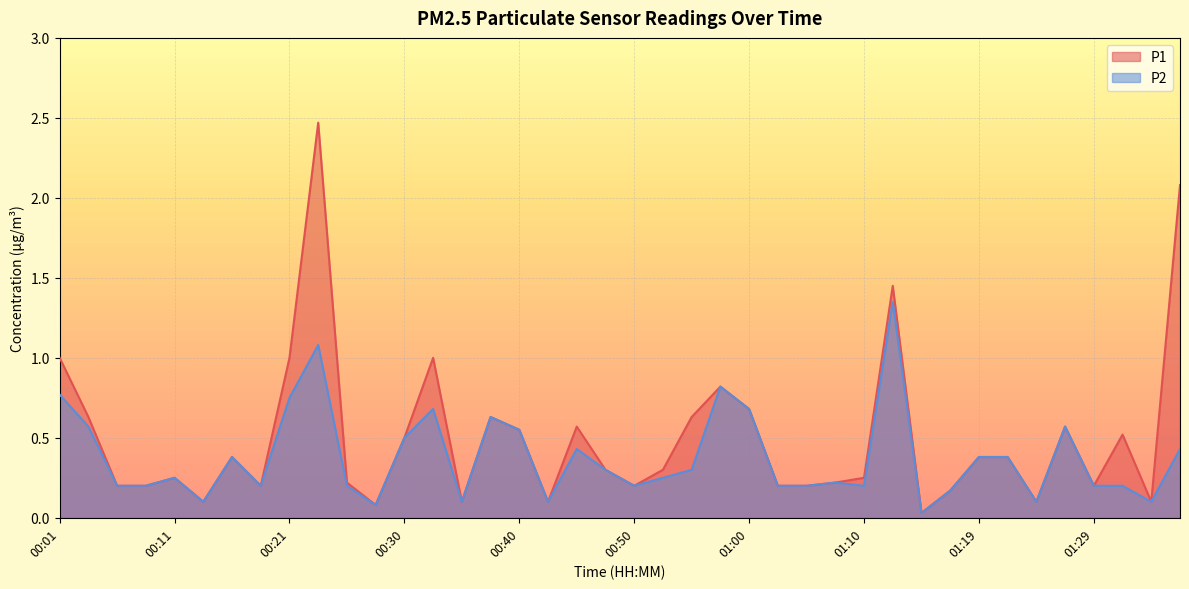

What is the spread (max minus min) of values at 00:23?

1.4